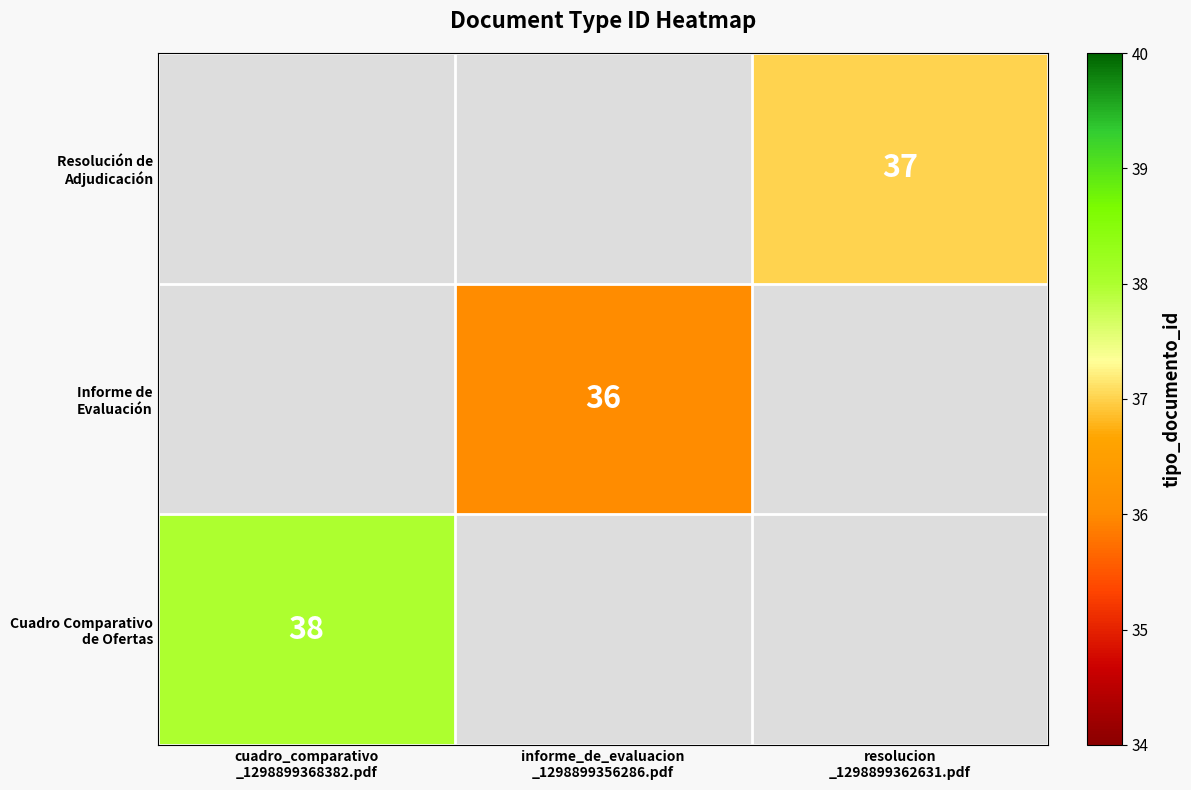

Is it true that Cuadro Comparativo de Ofertas equals 21.1 at cuadro_comparativo _1298899368382.pdf?

False